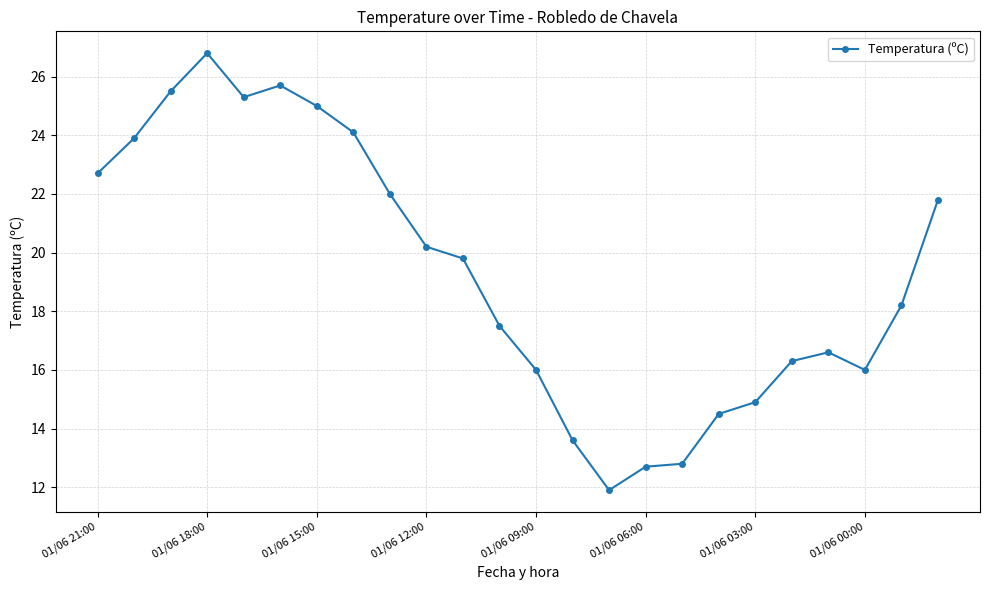

True or false: the data has more than 1 interior local peaks.

True